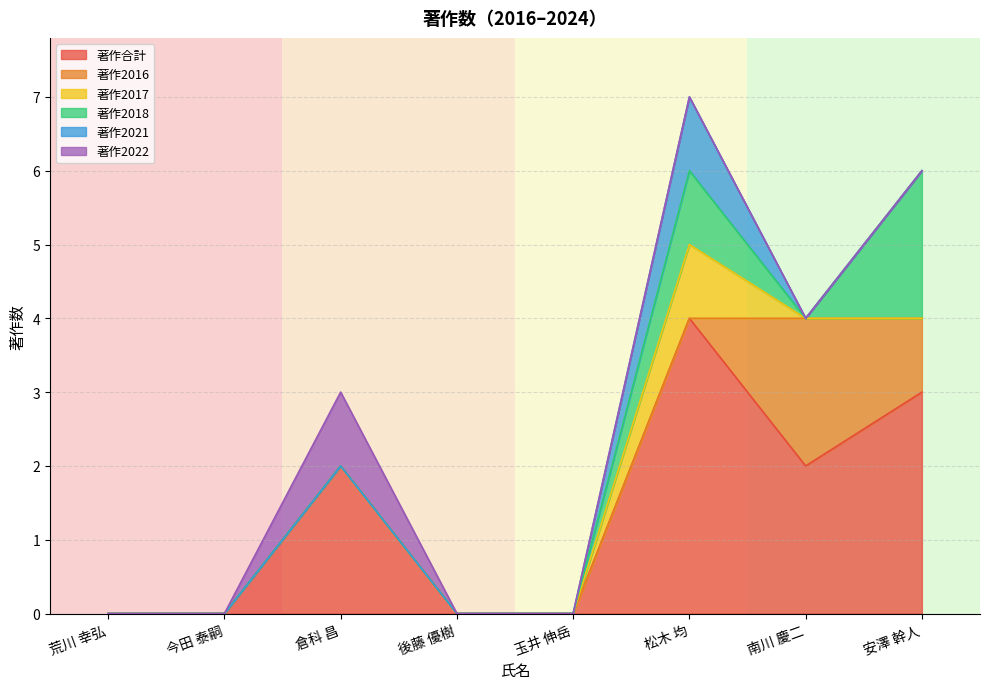

How many categories are shown in the chart?

8